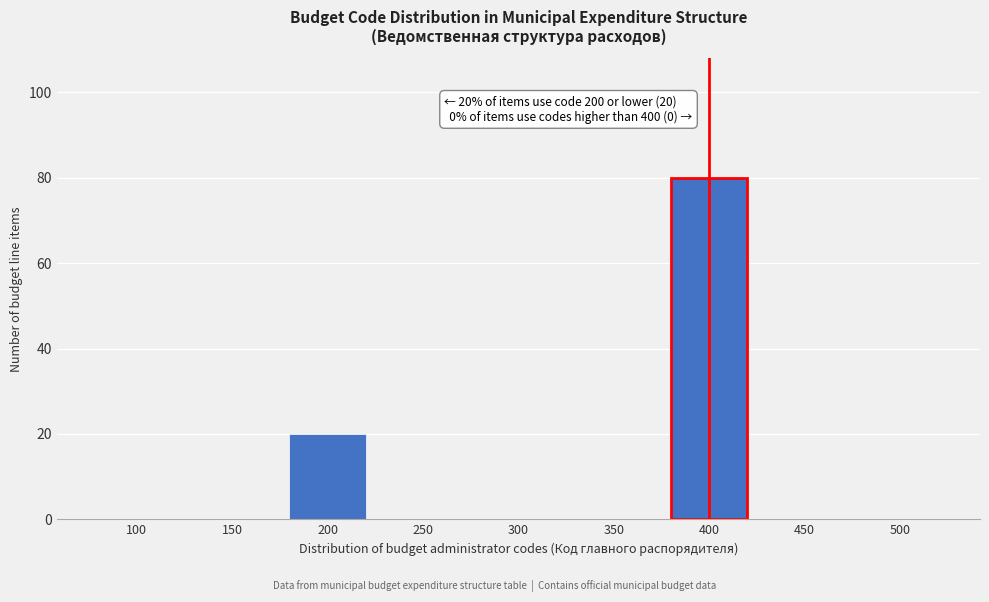

Reading left to right, list all the values displayed in this chart.

100=0	150=0	200=20	250=0	300=0	350=0	400=80	450=0	500=0